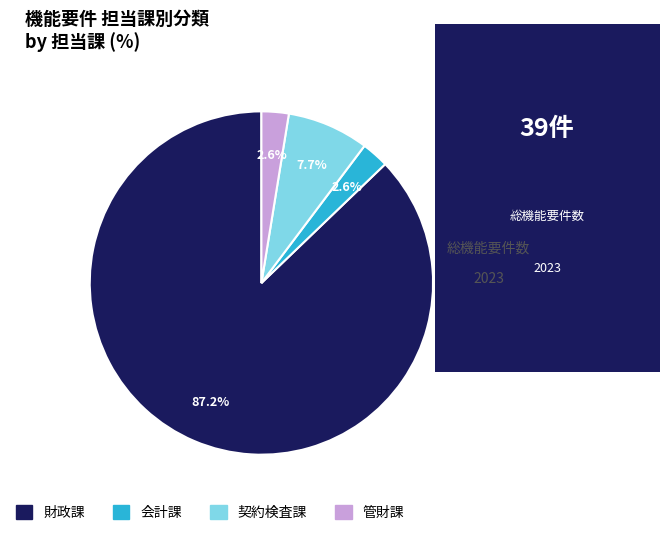

To the nearest percent, what is the difference between the 管財課 and 会計課 slice percentages?

0%